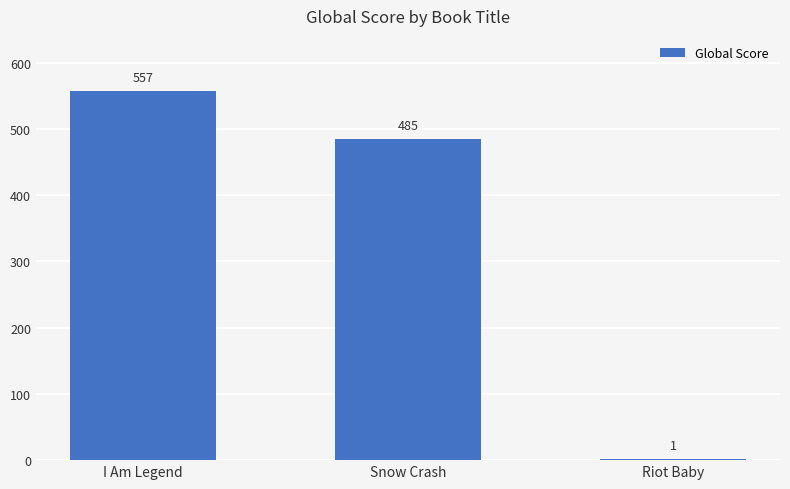

At which label does the data first exceed 485?

I Am Legend